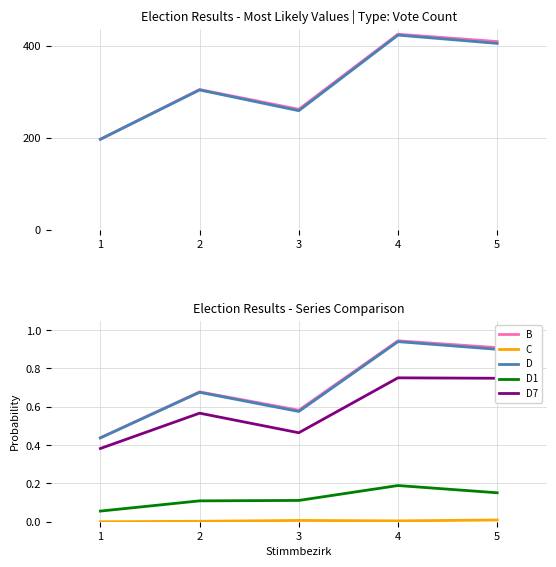

What is the spread (max minus min) of values at 4?

0.9